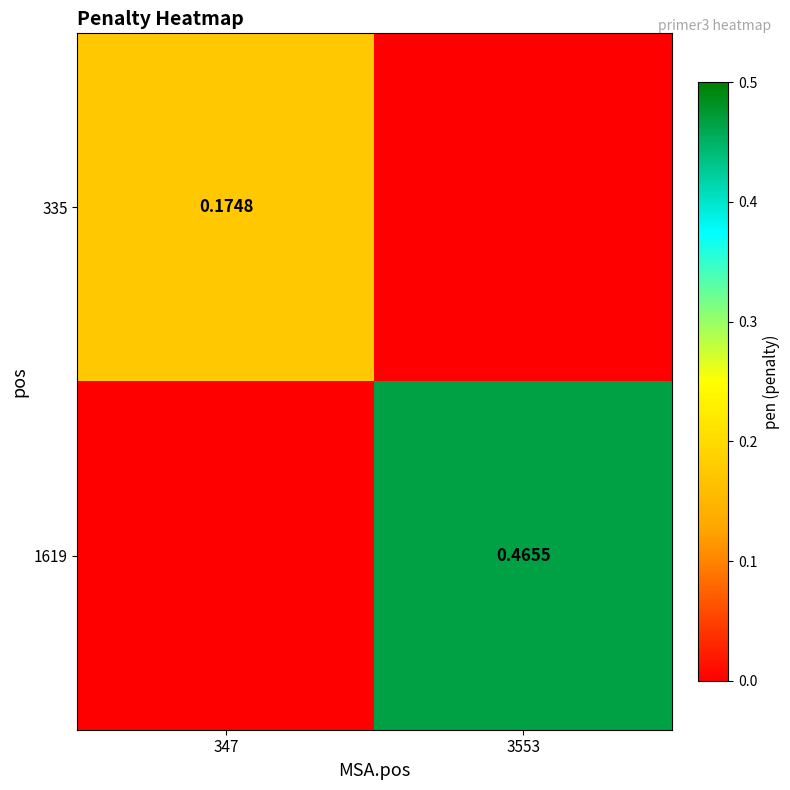

At which category is the sum across all series the highest?

3553